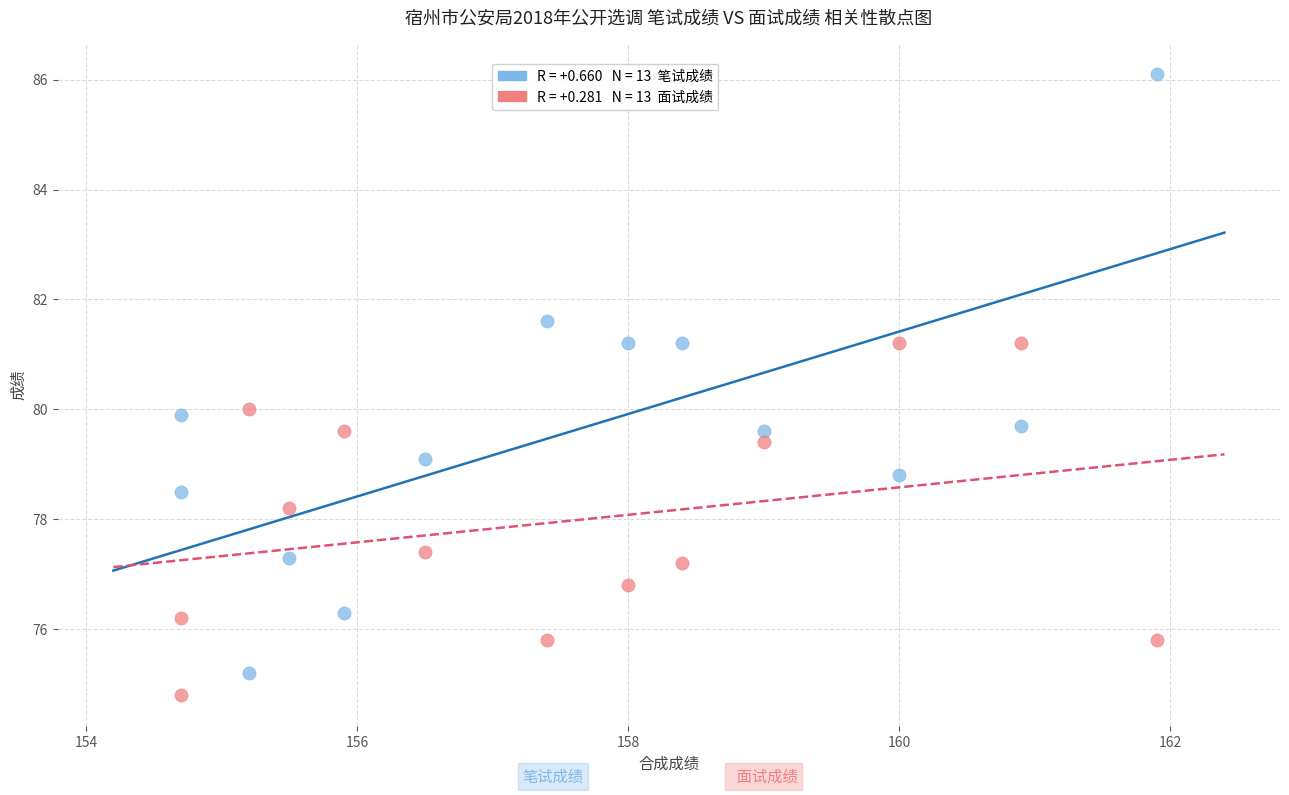

Across all data points, what is the range of Y values (max minus min)?

11.3